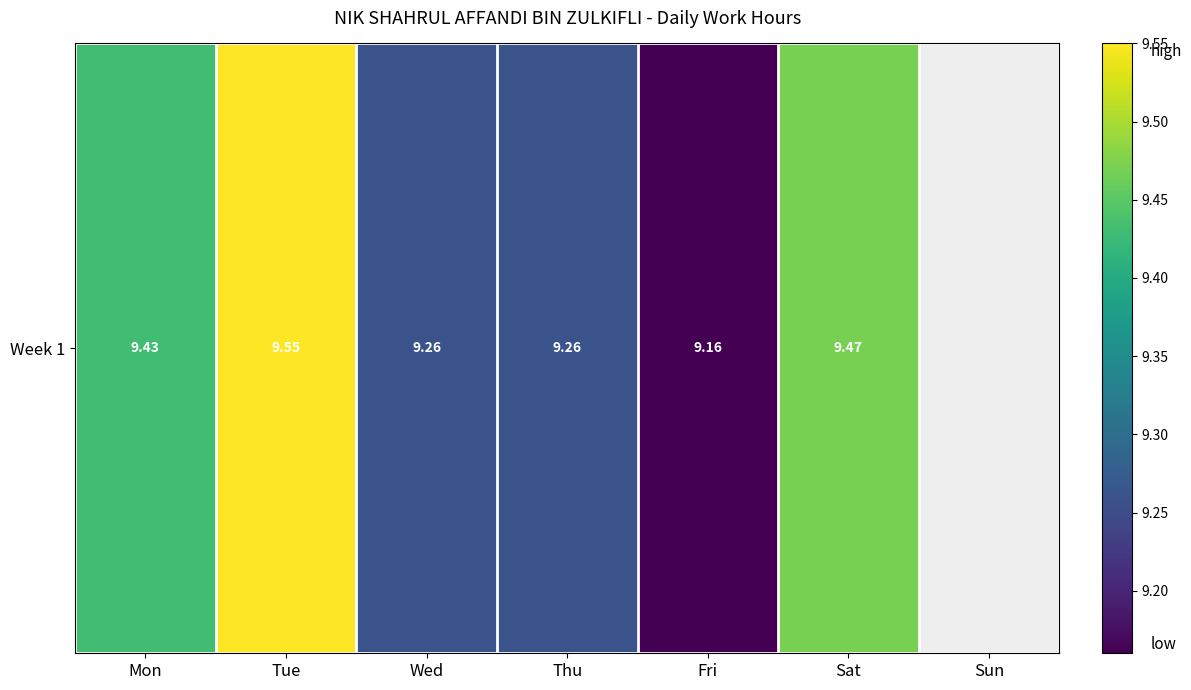

Which has a higher value, Fri or Tue?

Tue